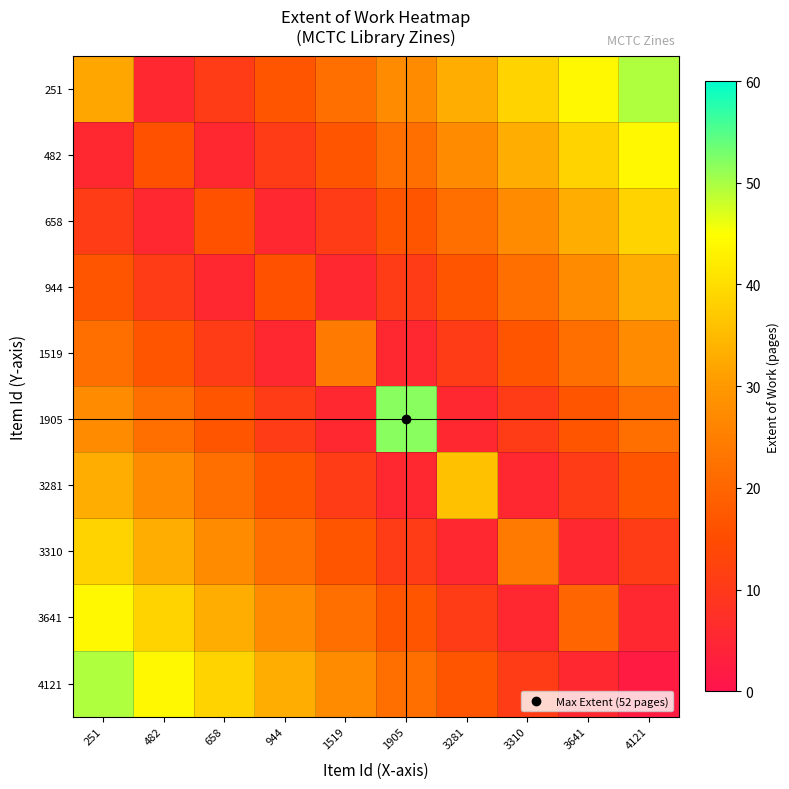

Which has a higher value, 3281 or 3310?

3310